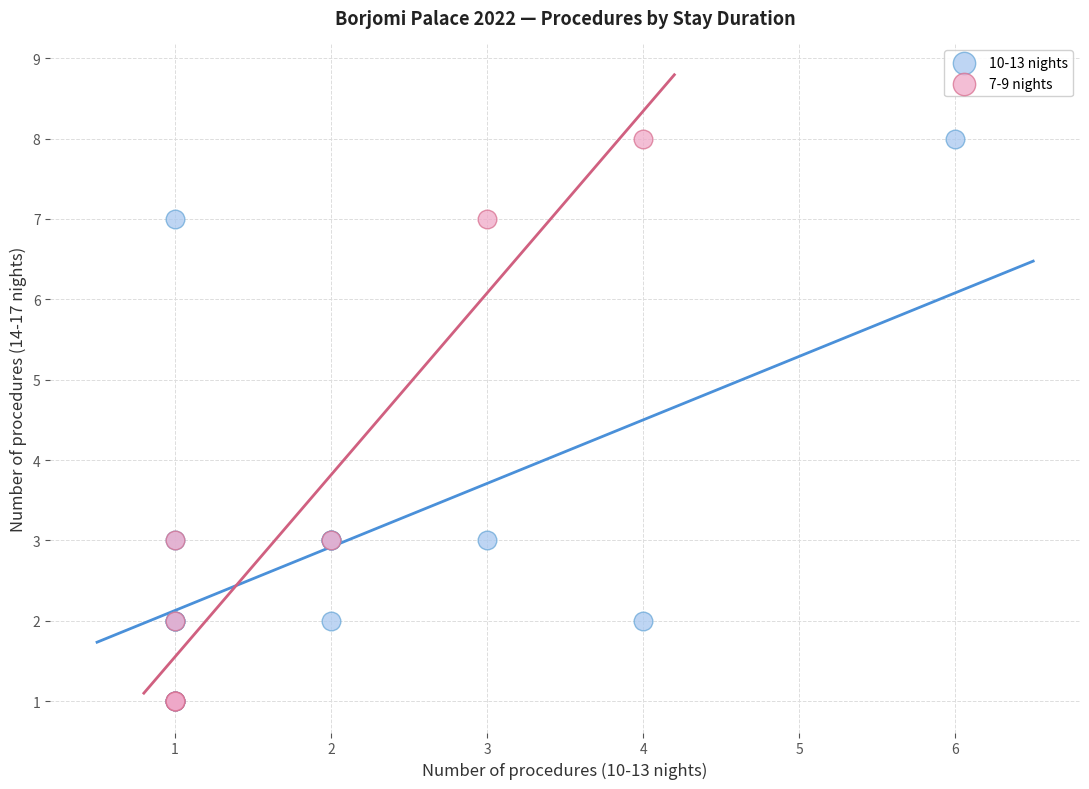

What are all the series names shown in the legend?

10-13 nights, 7-9 nights